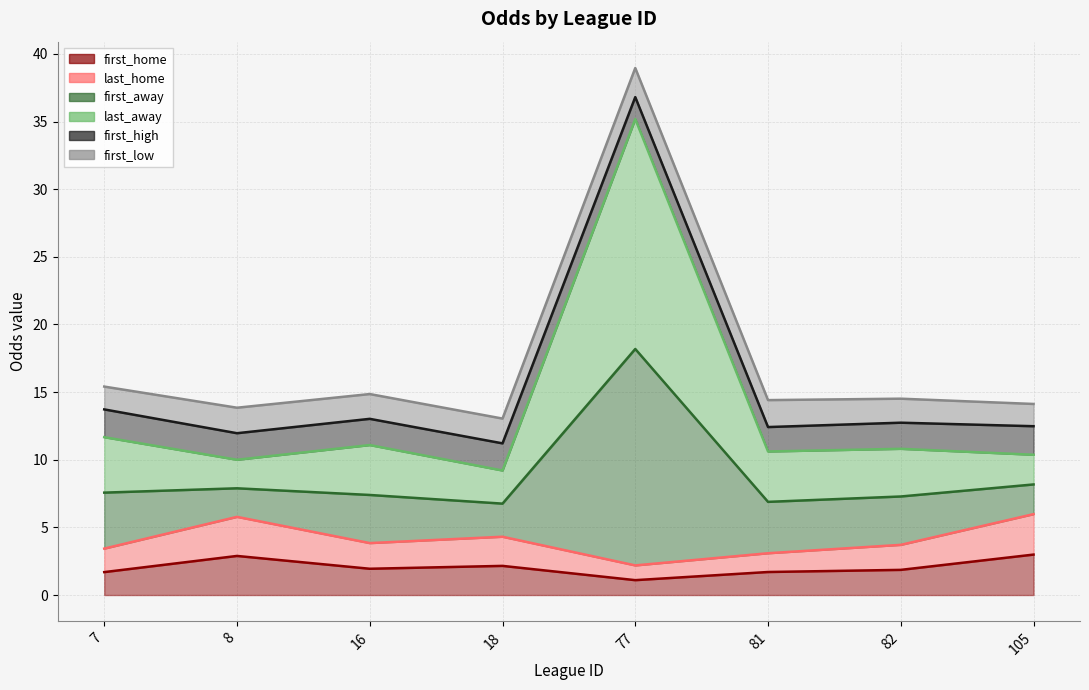

True or false: last_away and last_home cross at least once.

False